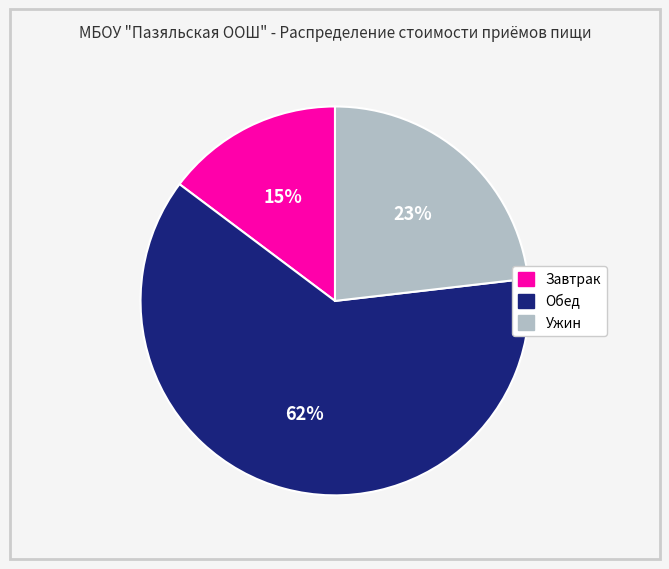

To the nearest percent, what is the difference between the Обед and Завтрак slice percentages?

47%